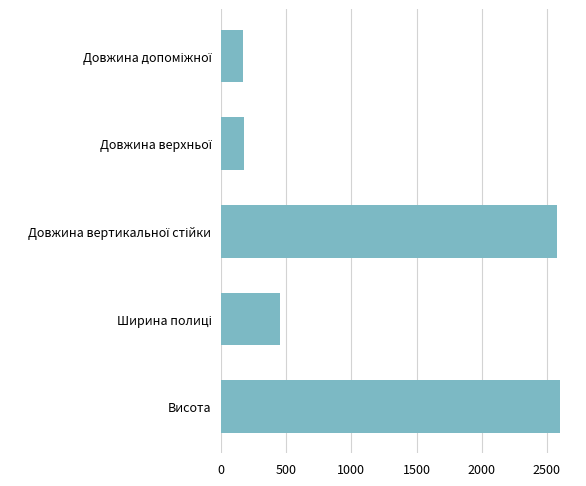

Count the number of data series in this chart.

1